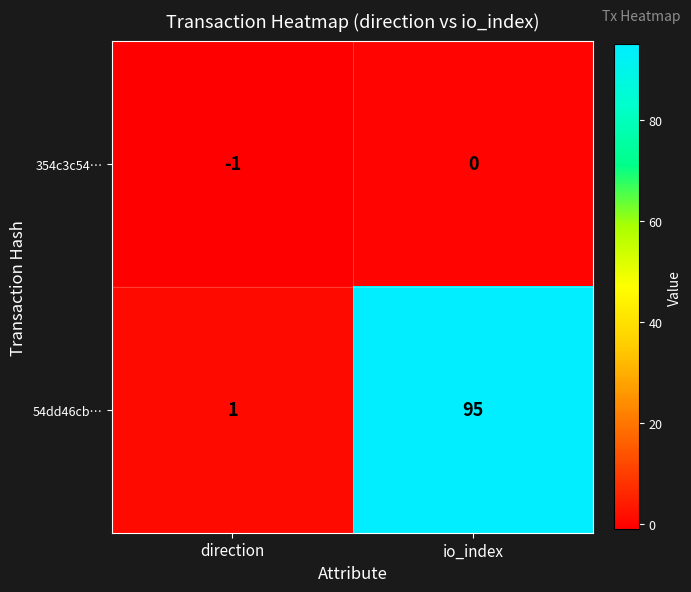

At which category is the sum across all series the highest?

io_index